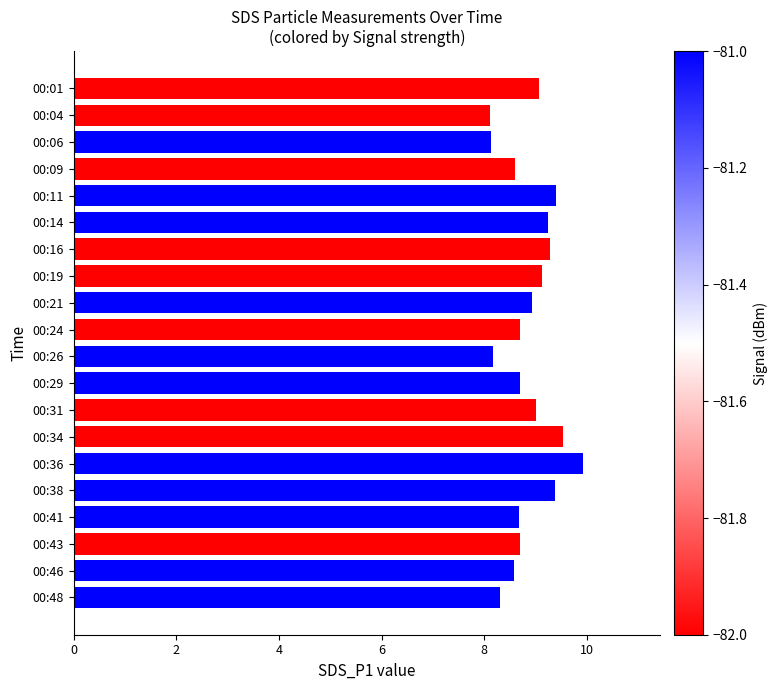

Approximately how many times larger is the value at 00:29 compared to 00:21?

1.0